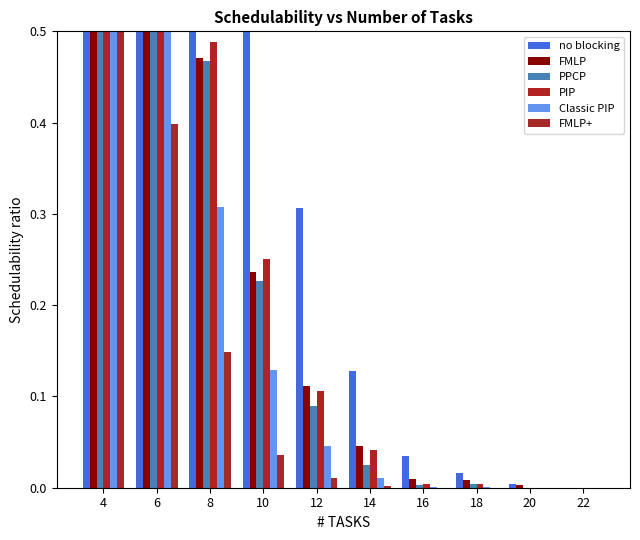

At which label does no blocking reach its minimum?

22